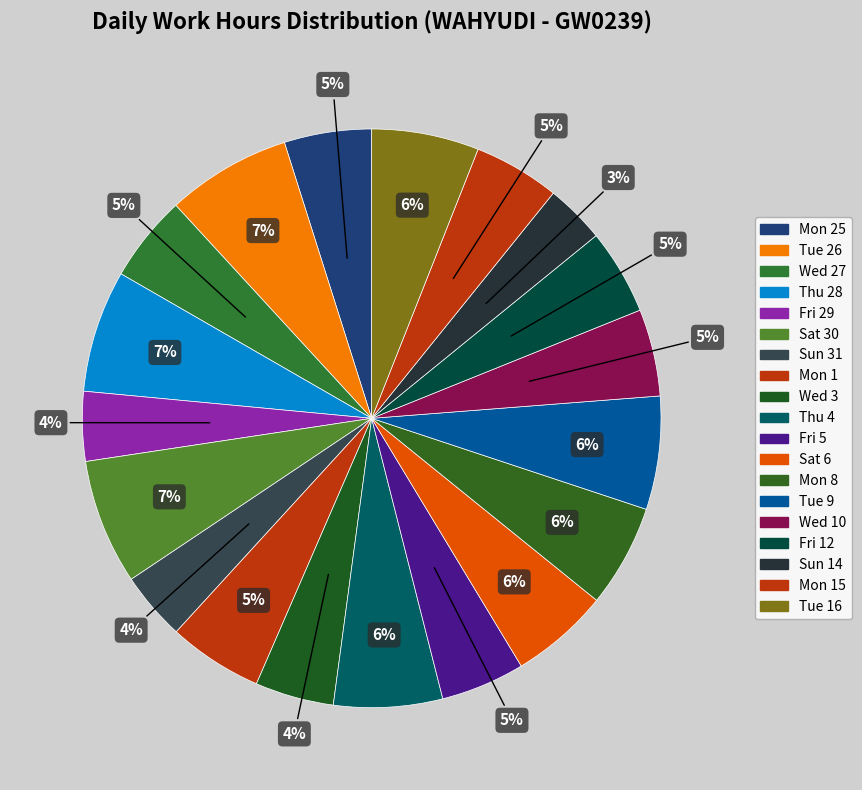

Count the number of slices in the pie.

19